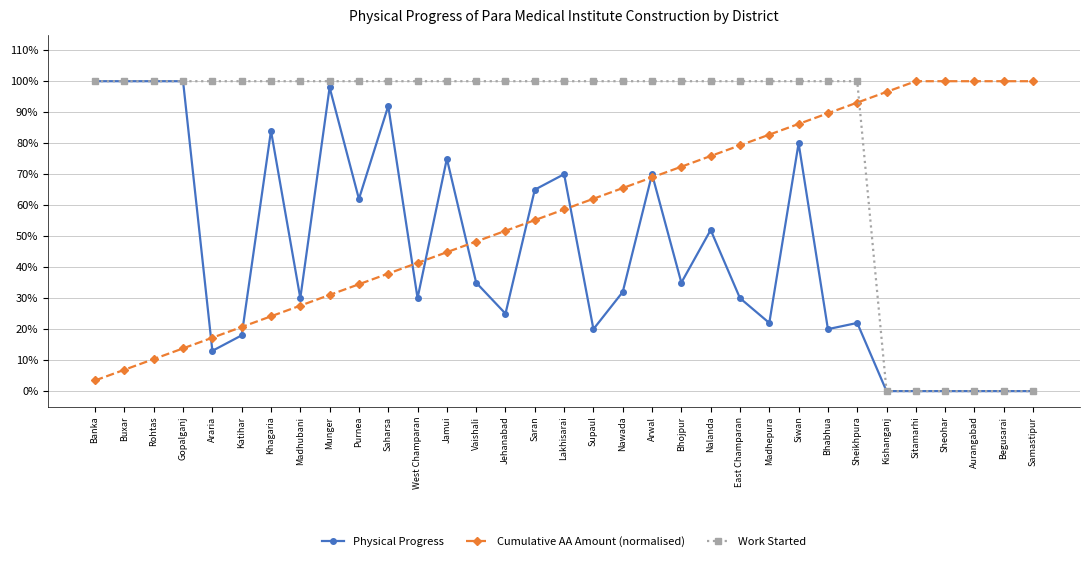

Is this an area chart (filled region under the line)?

No